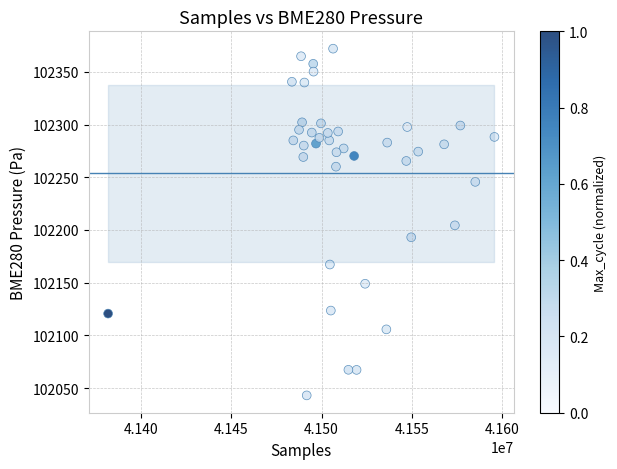

What is the range of X values (max minus min)?

214375.0